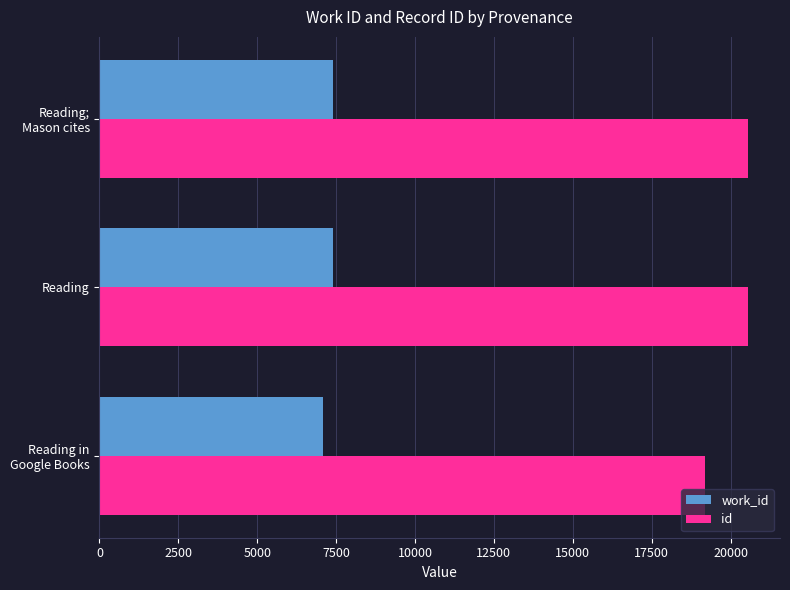

What is the sum of all work_id values?

21912